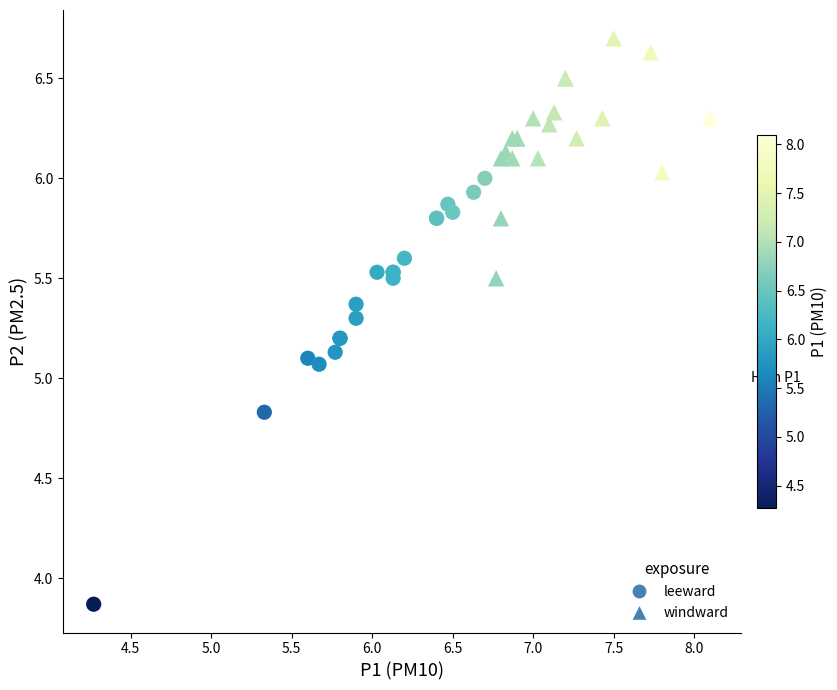

Which series contains the highest Y value?

windward